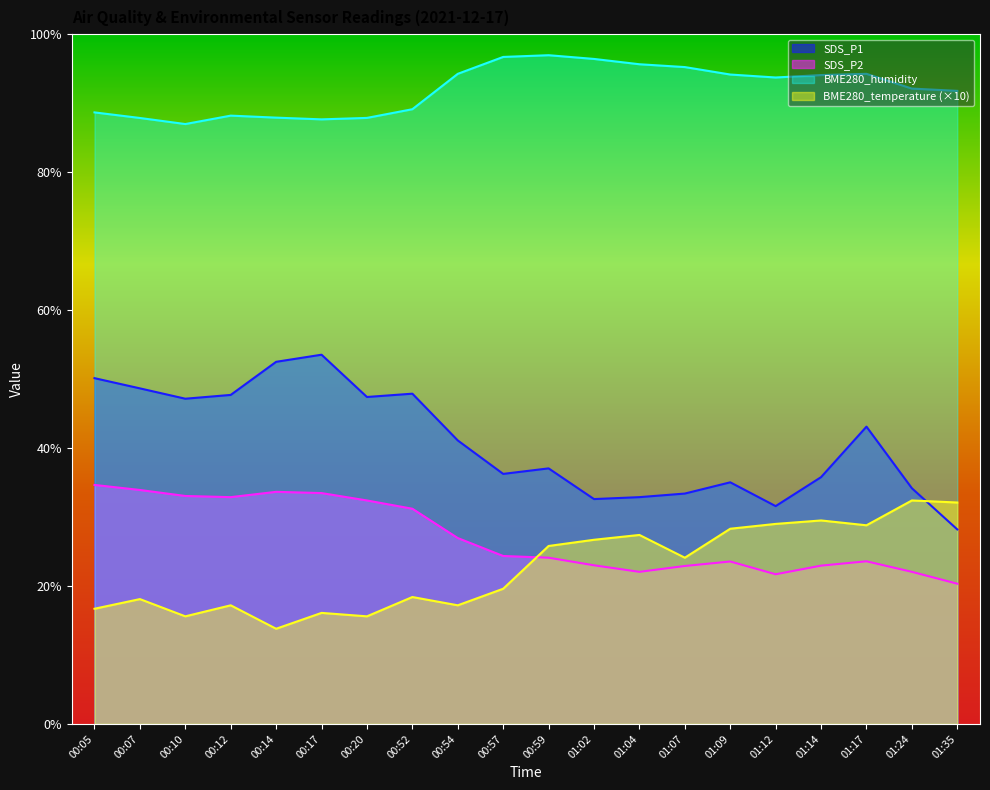

What is the difference between the highest and lowest values at 00:20?

72.3